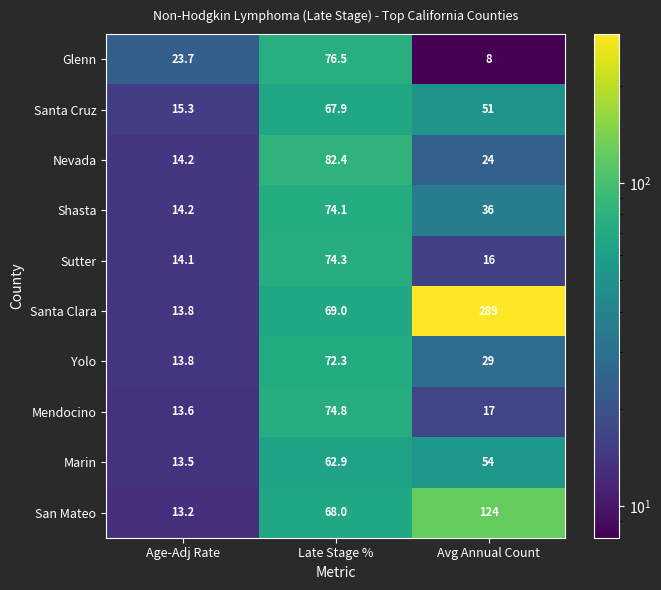

Which series changed the most between Age-Adj Rate and Late Stage %?

Nevada